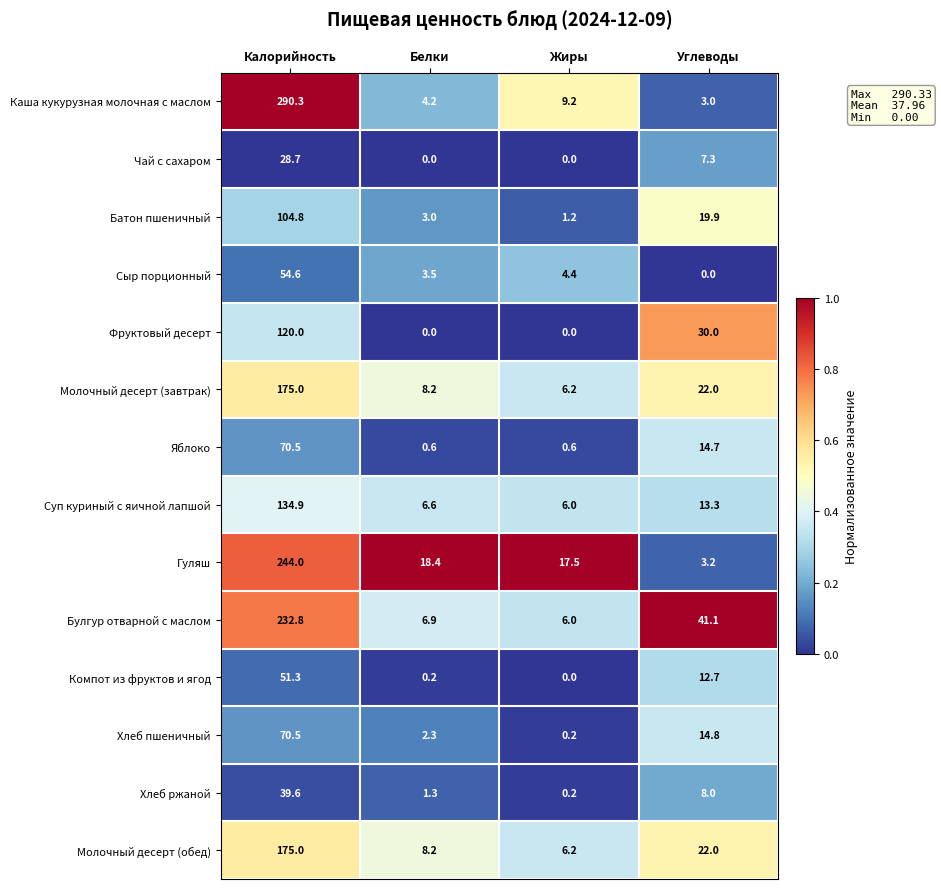

What is the difference between the Молочный десерт (обед) values at Углеводы and Жиры?

15.8